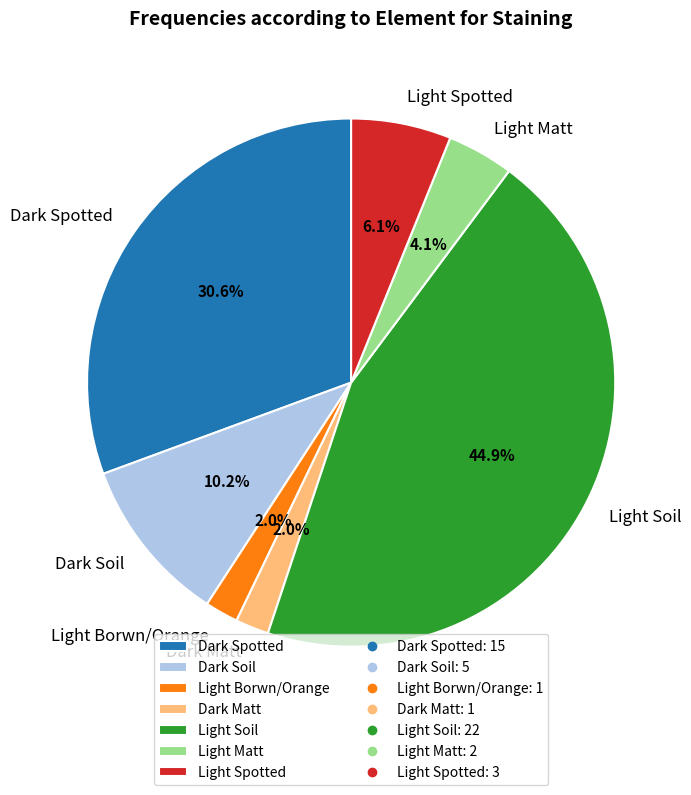

Between Light Spotted and Dark Spotted, which is larger?

Dark Spotted